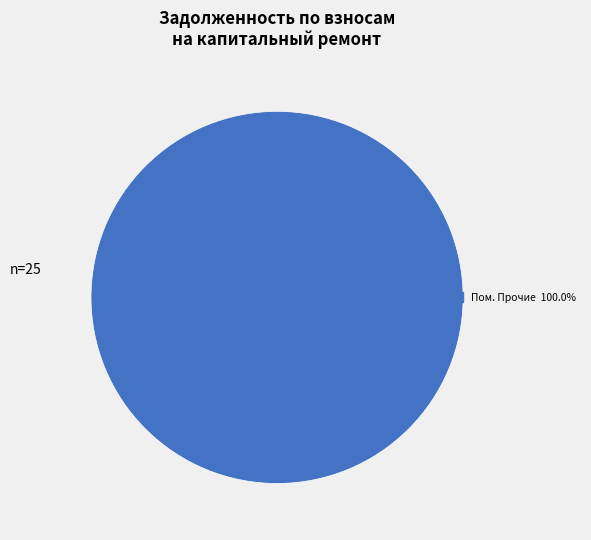

How many segments does this pie chart have?

1